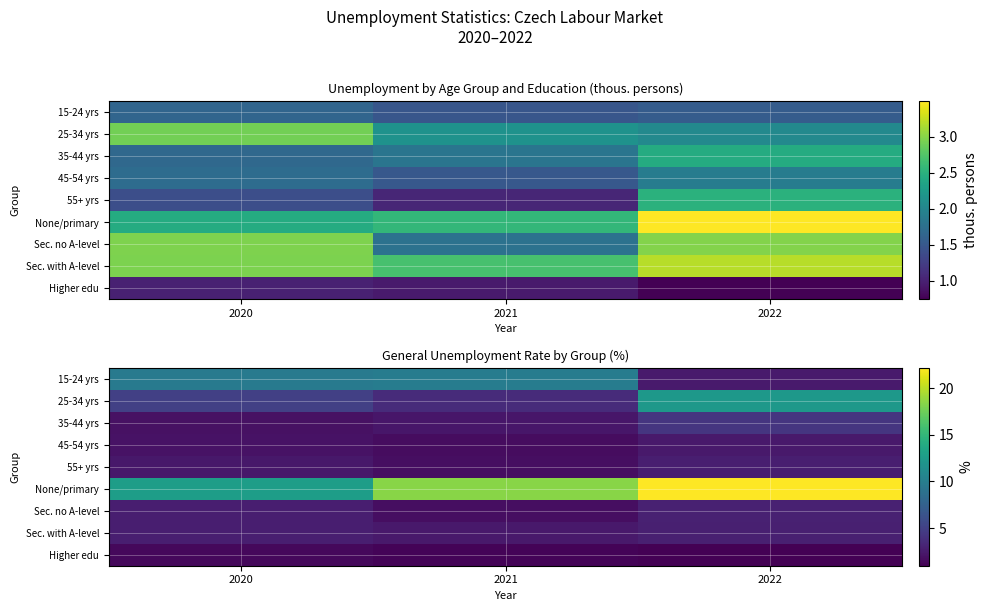

What is the difference between the second highest and minimum values in the 55+ yrs series?

0.6